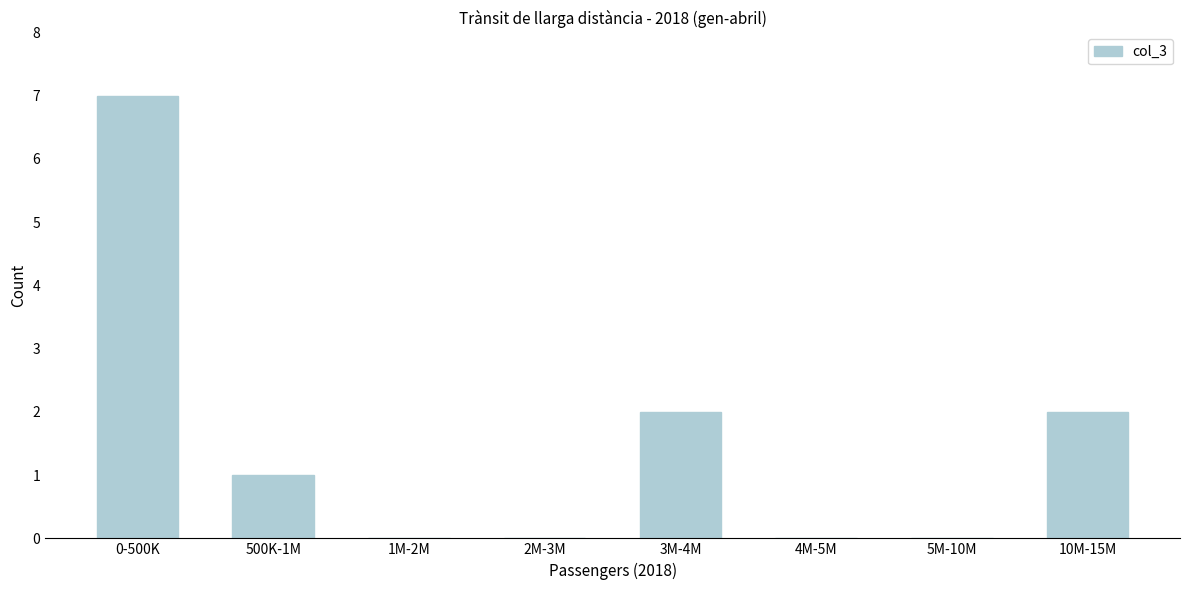

Reading left to right, list all the values displayed in this chart.

0-500K=7	500K-1M=1	1M-2M=0	2M-3M=0	3M-4M=2	4M-5M=0	5M-10M=0	10M-15M=2